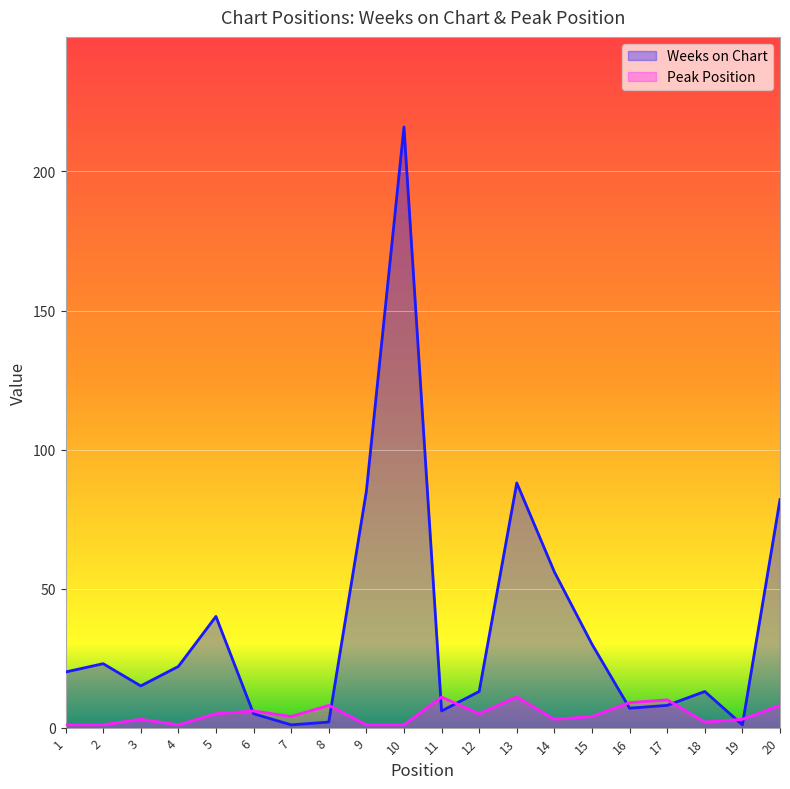

List the series in order of their overall mean, lowest first.

Peak Position, Weeks on Chart